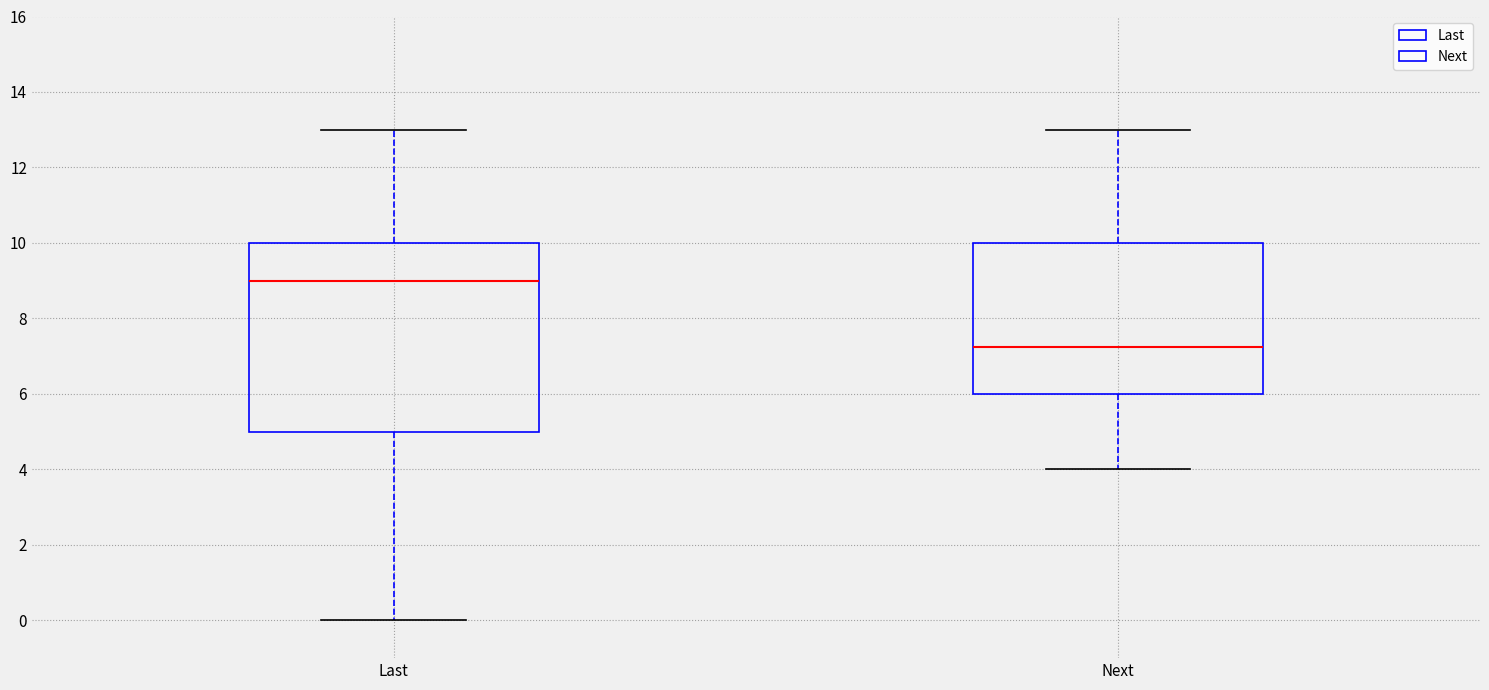

Reading left to right, read every box against the y-axis: the position of its median line, the range the box covers, and the ends of its whiskers. The values are not printed on the chart, so give them approximately, as read against the axis.

Last: median 9.0, box 5.0 to 10.0, whiskers 0.0 to 13.0
Next: median 7.2, box 6.0 to 10.0, whiskers 4.0 to 13.0